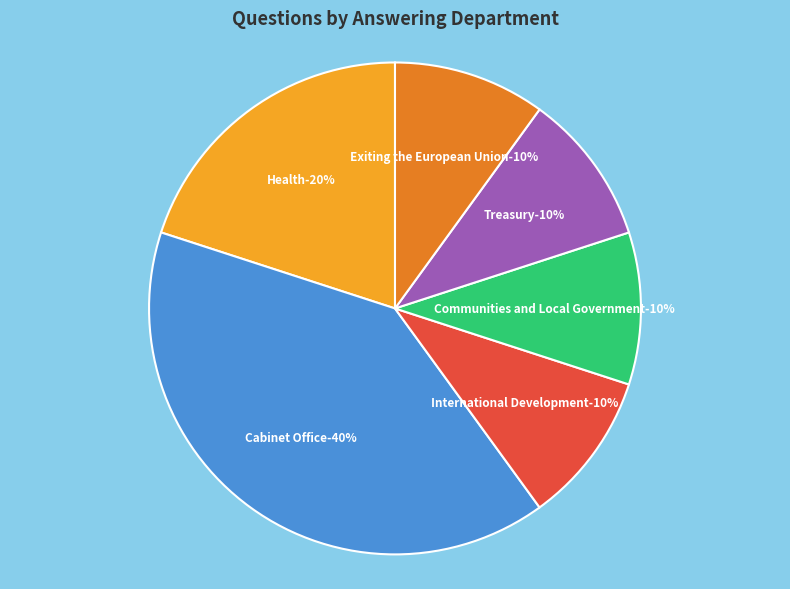

What is the largest slice in the pie chart?

Cabinet Office